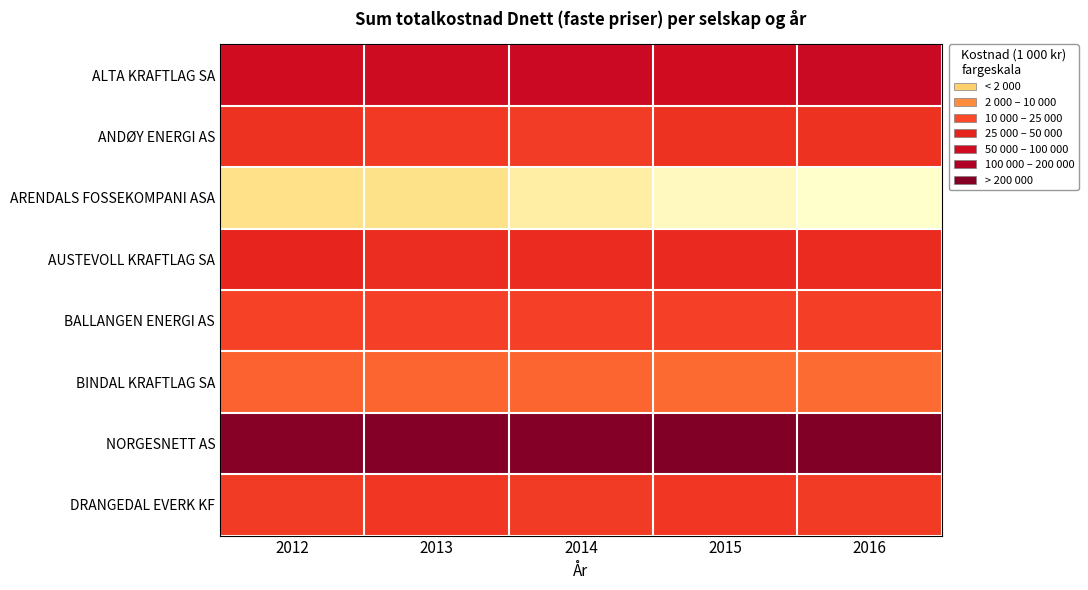

Rank the series by their maximum value, from lowest to highest.

ARENDALS FOSSEKOMPANI ASA, BINDAL KRAFTLAG SA, BALLANGEN ENERGI AS, DRANGEDAL EVERK KF, ANDØY ENERGI AS, AUSTEVOLL KRAFTLAG SA, ALTA KRAFTLAG SA, NORGESNETT AS